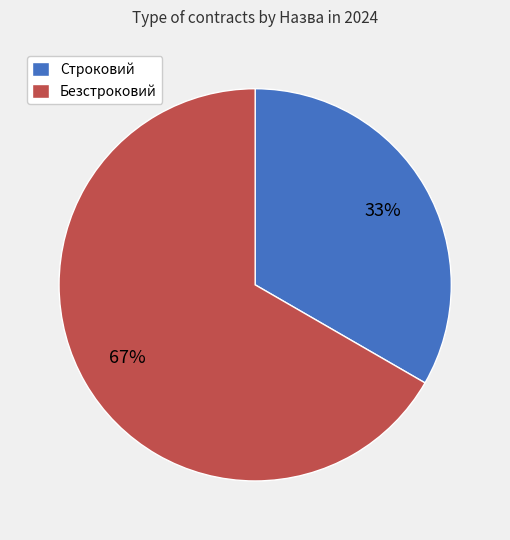

What is the majority slice?

Безстроковий